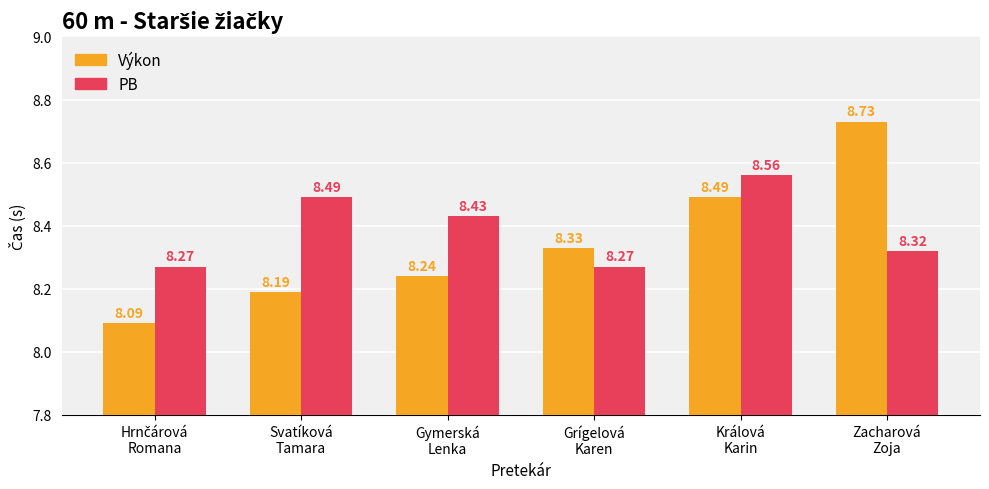

Which series has the widest spread of values?

Výkon